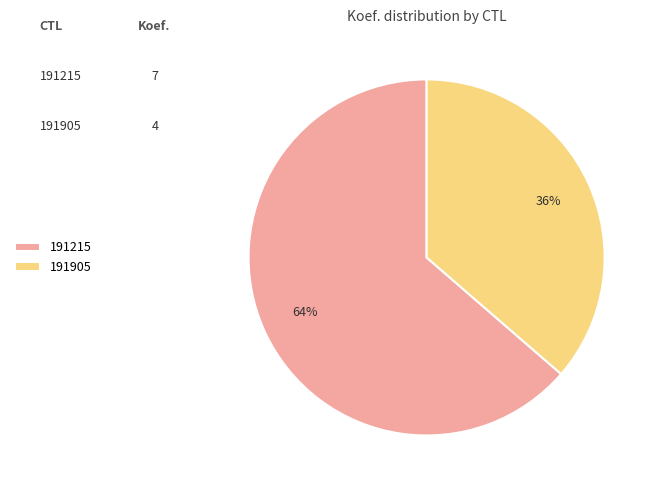

What is the largest slice in the pie chart?

191215